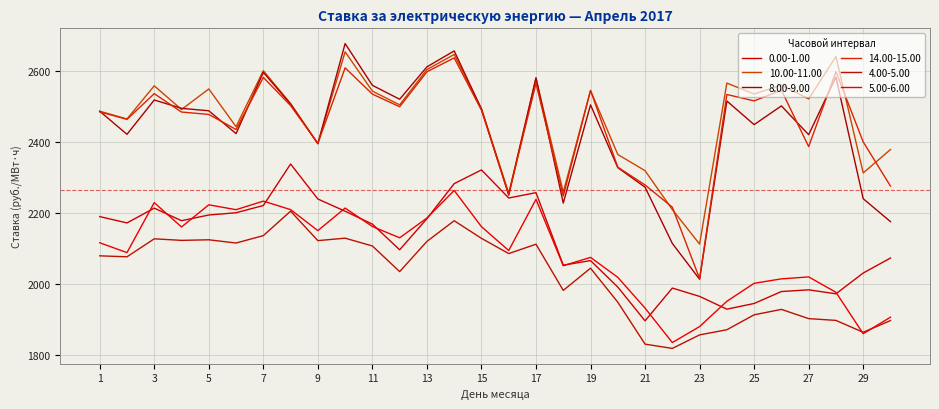

Where is the first local minimum for 14.00-15.00?

2